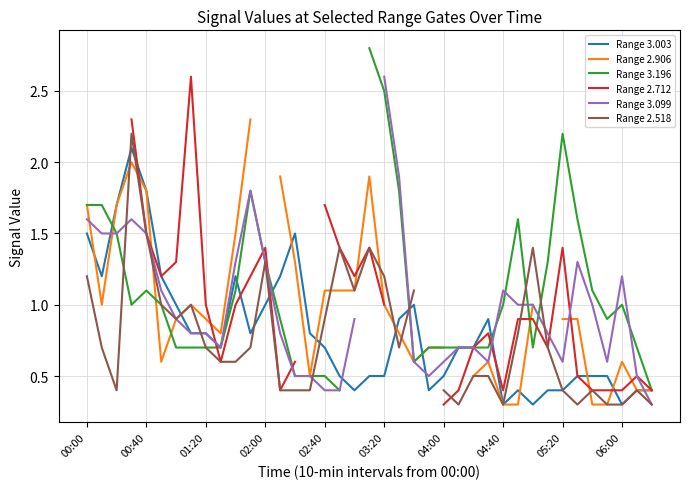

What is the minimum value for Range 3.003?

0.3